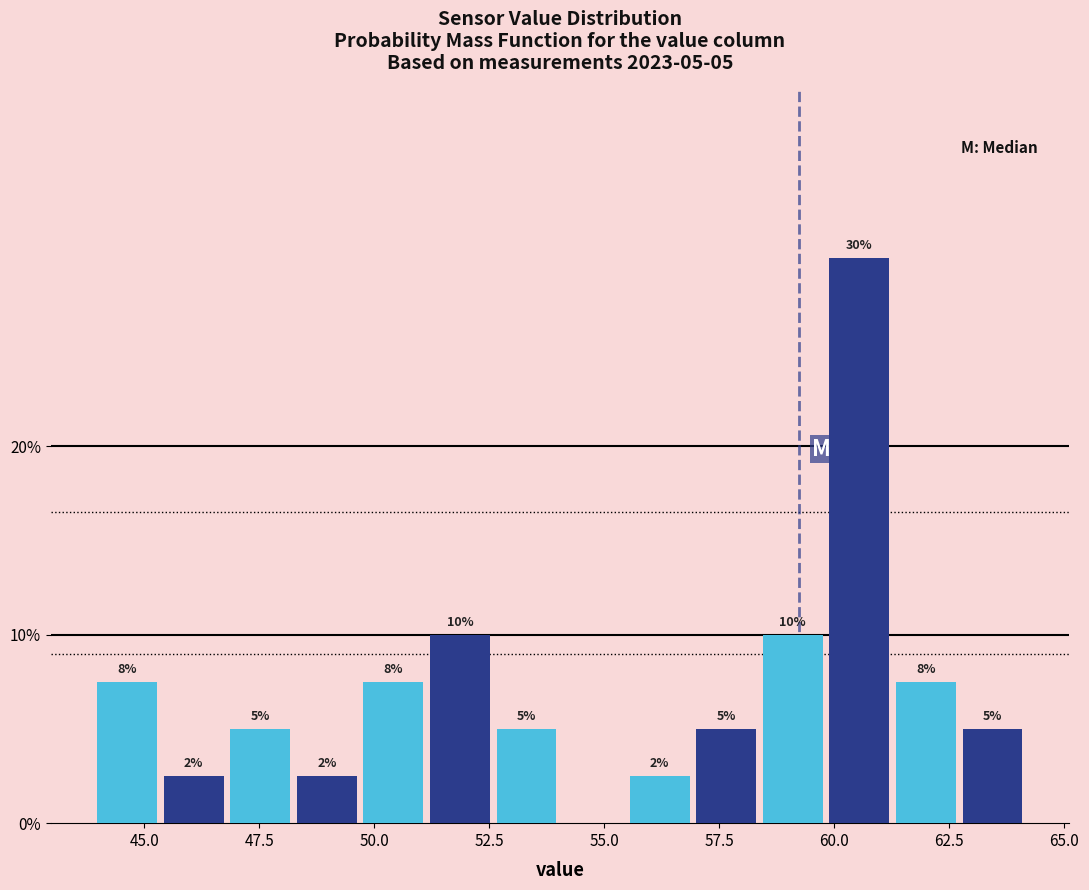

Around what value on the x-axis is the tallest bar? Give the approximate position of its centre, as read against the axis.

60.5